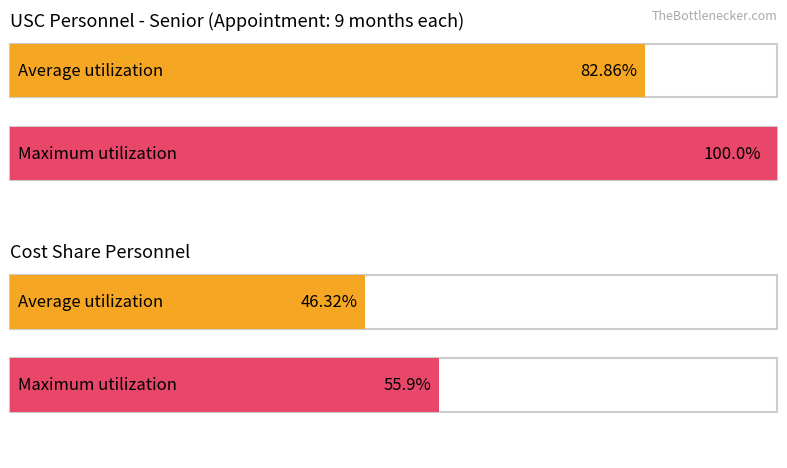

Rank the series by their maximum value, from lowest to highest.

Cost Share, Average utilization